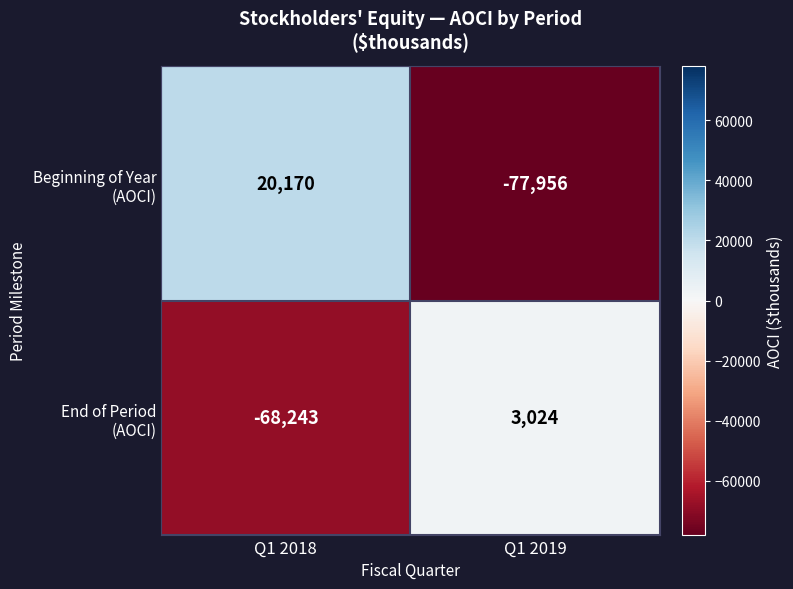

What is the difference between the highest and lowest values at Q1 2018?

88413